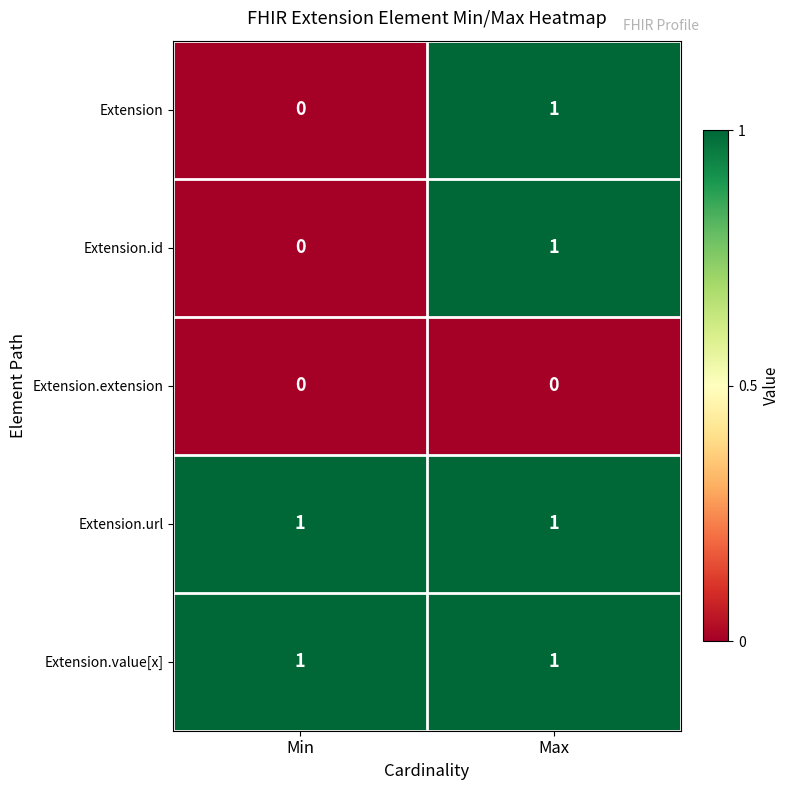

At which label does Extension reach its minimum?

Min